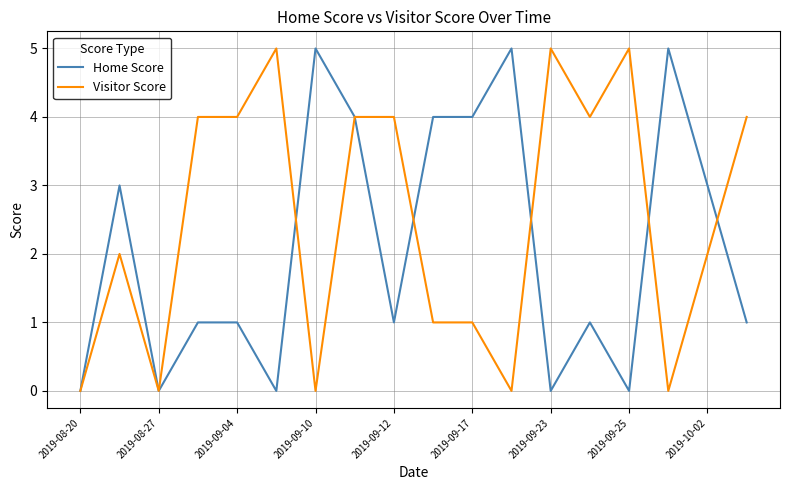

How many lines are shown in the chart?

2